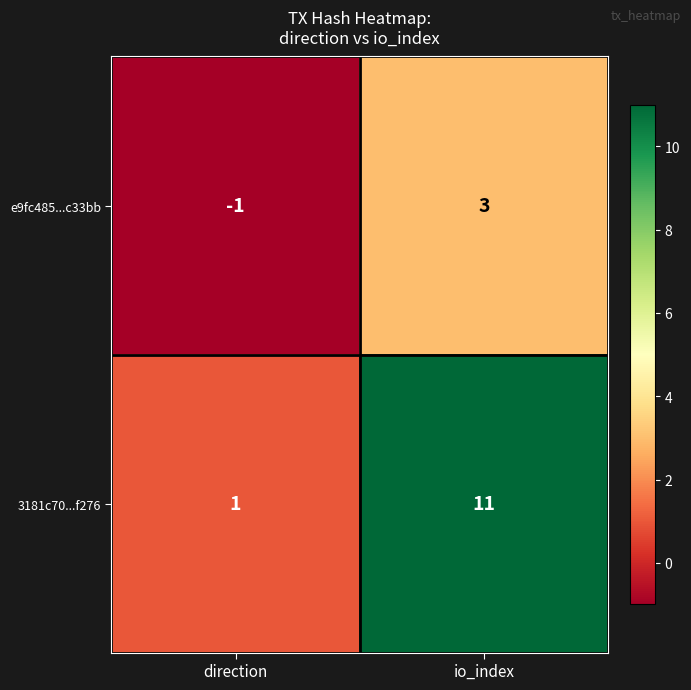

Reading left to right, extract all data points from this chart.

e9fc485...c33bb: direction=-1	io_index=3
3181c70...f276: direction=1	io_index=11